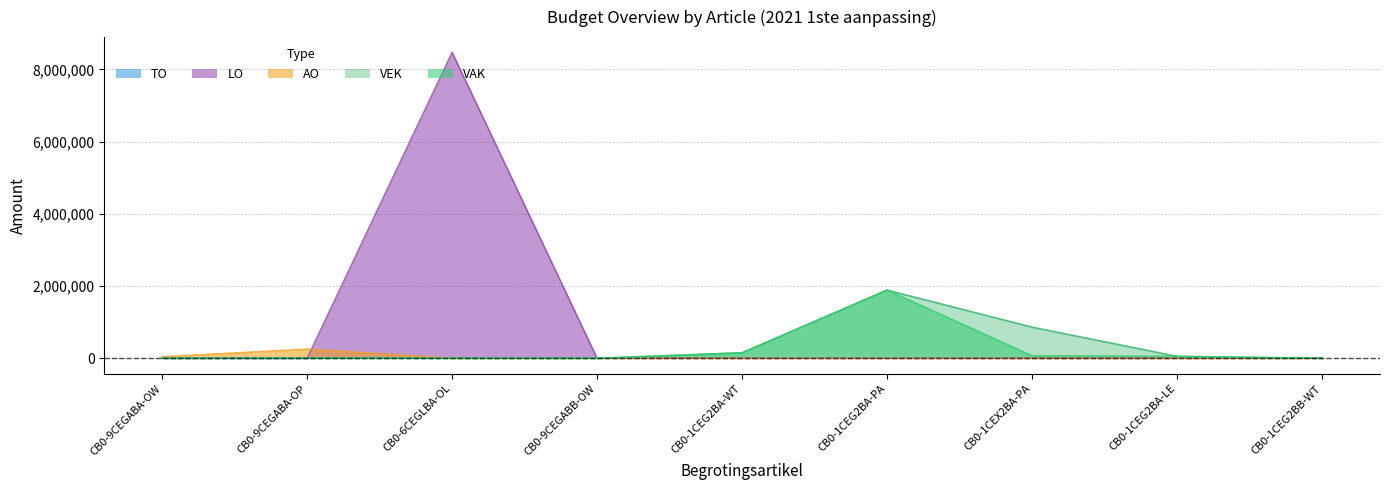

Where is the first local maximum for AO?

CB0-9CEGABA-OP